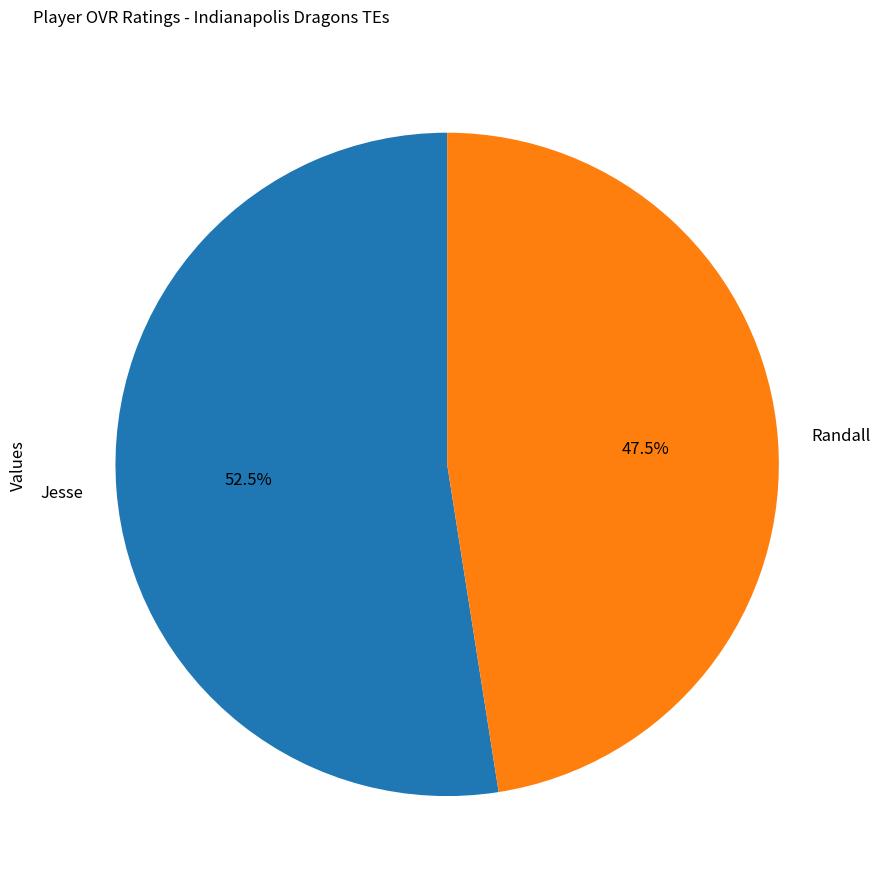

Rank the categories by value from highest to lowest.

Jesse, Randall